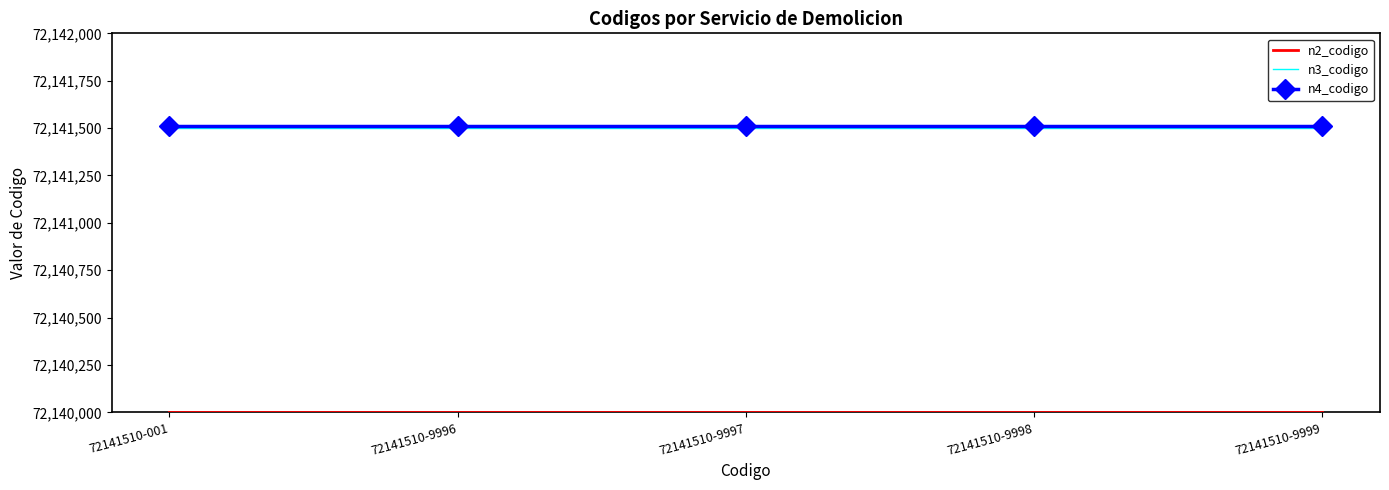

What is the smallest value displayed?

72140000